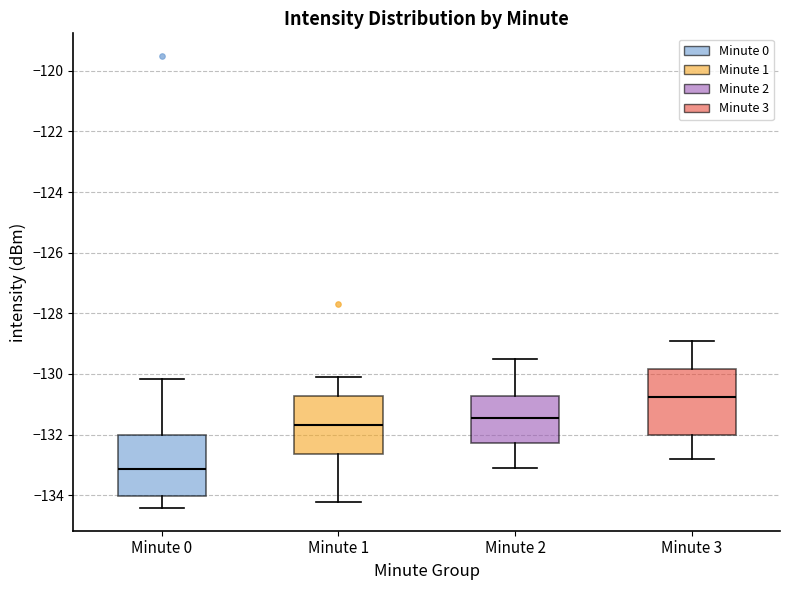

Reading left to right, transcribe this box plot: for each box, give where its median line is, the range the box spans, and where its two whiskers end, as read against the y-axis. The values are not printed on the chart, so give them approximately, as read against the axis.

Minute 0: median -133.2, box -134.0 to -132.0, whiskers -134.4 to -130.2
Minute 1: median -131.6, box -132.6 to -130.8, whiskers -134.2 to -130.2
Minute 2: median -131.4, box -132.2 to -130.8, whiskers -133.0 to -129.4
Minute 3: median -130.8, box -132.0 to -129.8, whiskers -132.8 to -128.8